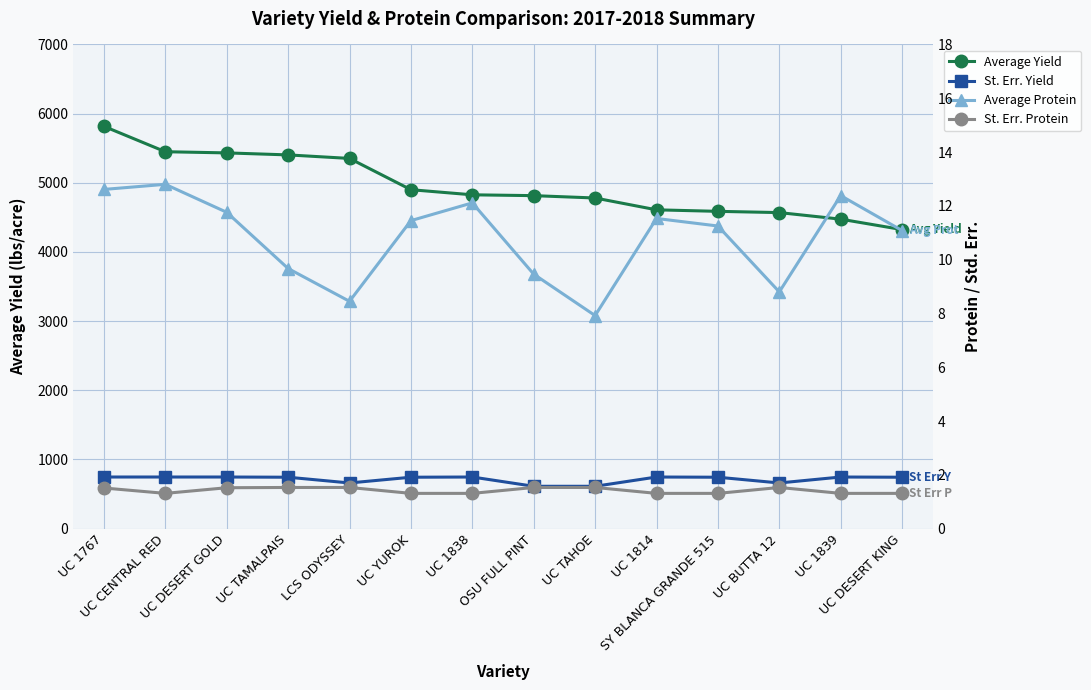

What is the average value of the St. Err. Yield series?

713.7